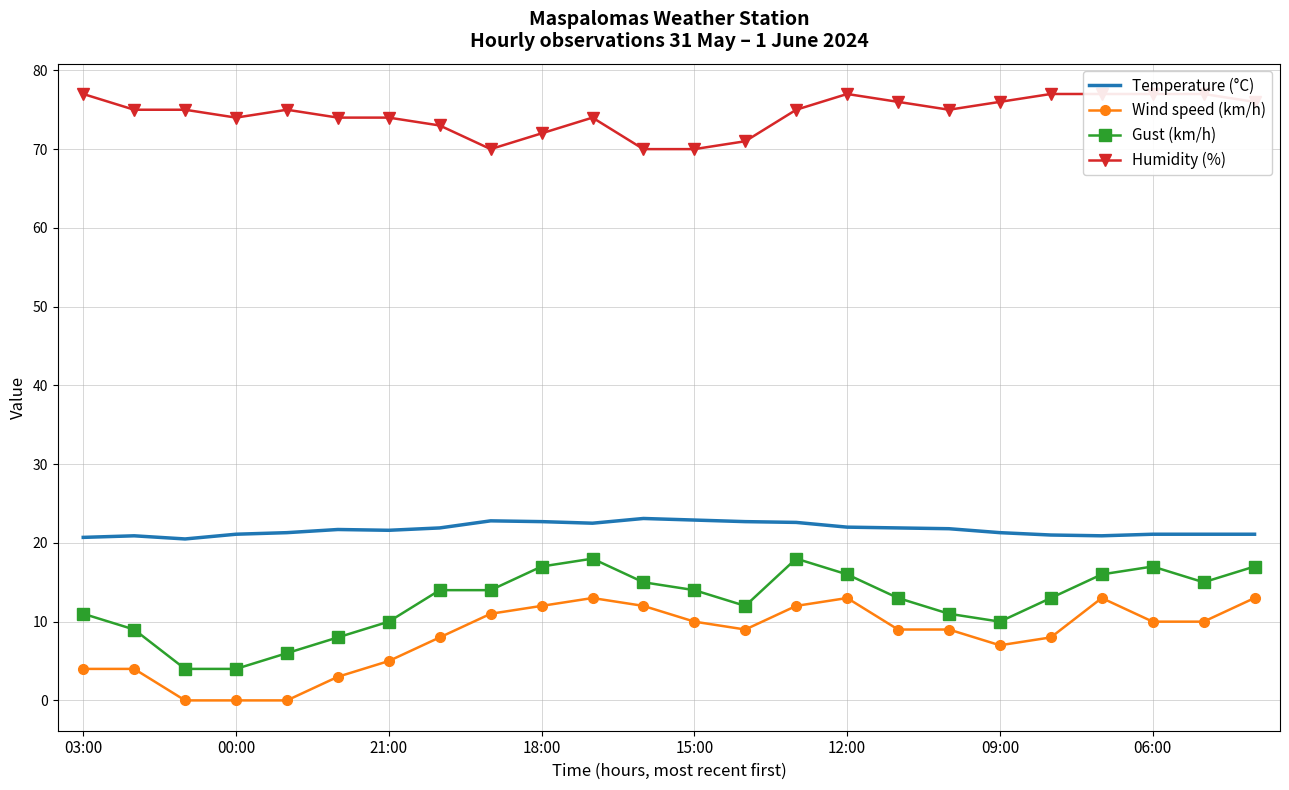

What is the highest value of the Temperature (°C) series?

23.1